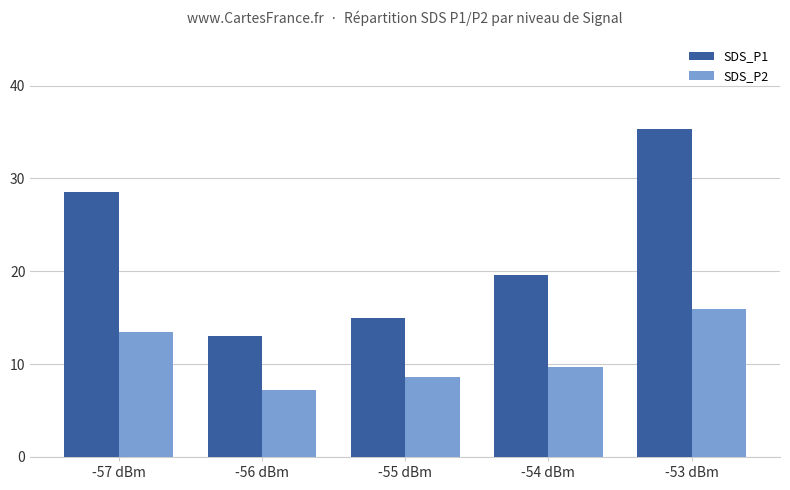

At which label is SDS_P2 closest to 11?

-54 dBm